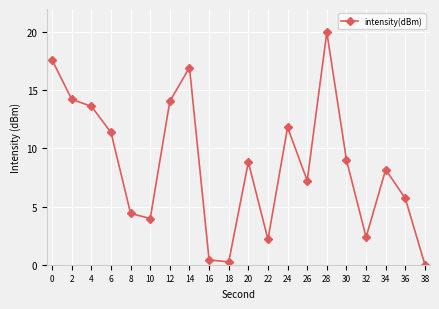

At which category does the data reach its first local peak?

14